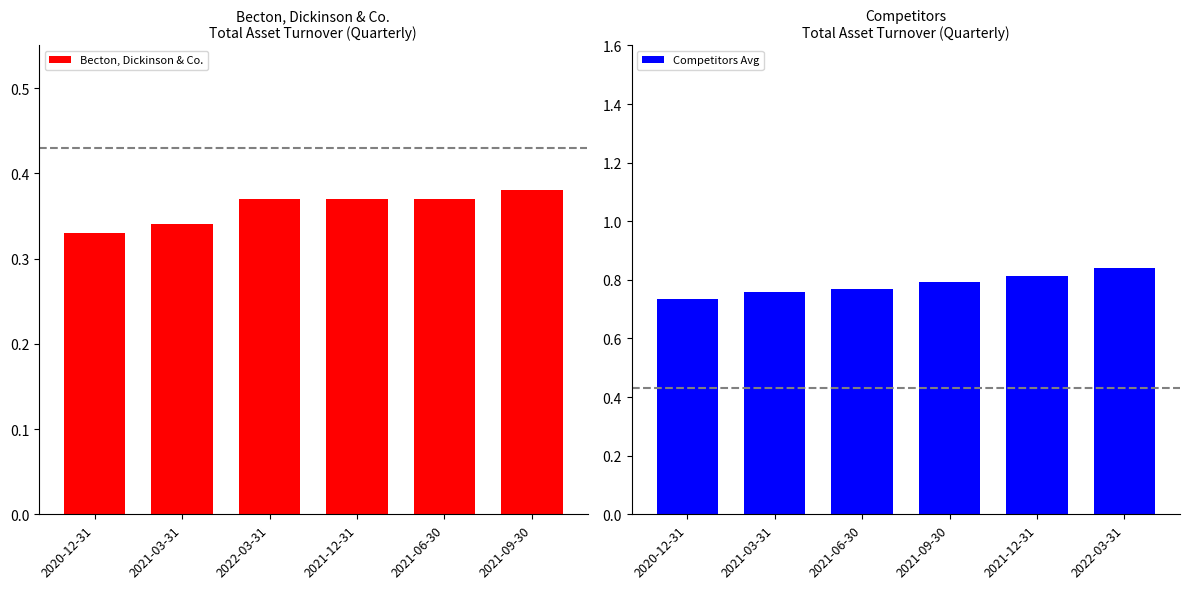

Reading right to left, what are all the values shown in this chart?

Becton, Dickinson & Co.: 0.4	0.4	0.4	0.4	0.3	0.3
Competitors Avg: 0.8	0.8	0.8	0.8	0.8	0.7